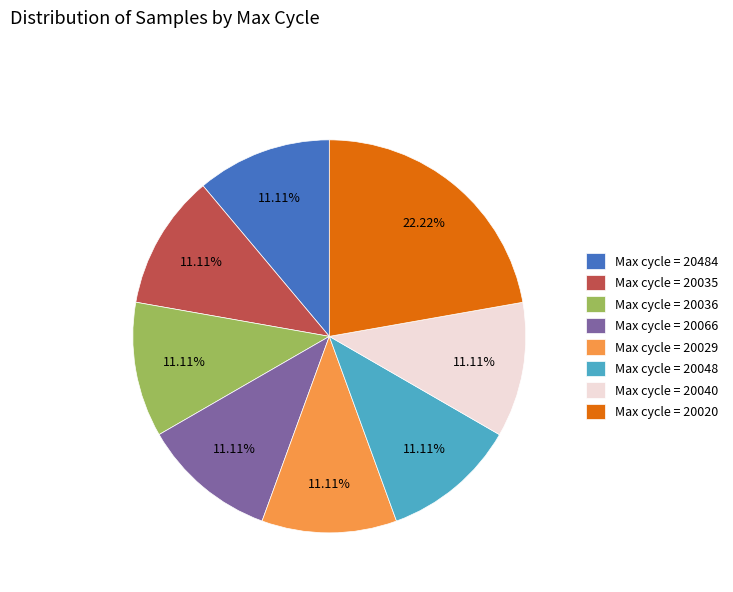

Which category has the biggest portion of the pie?

Max cycle = 20020